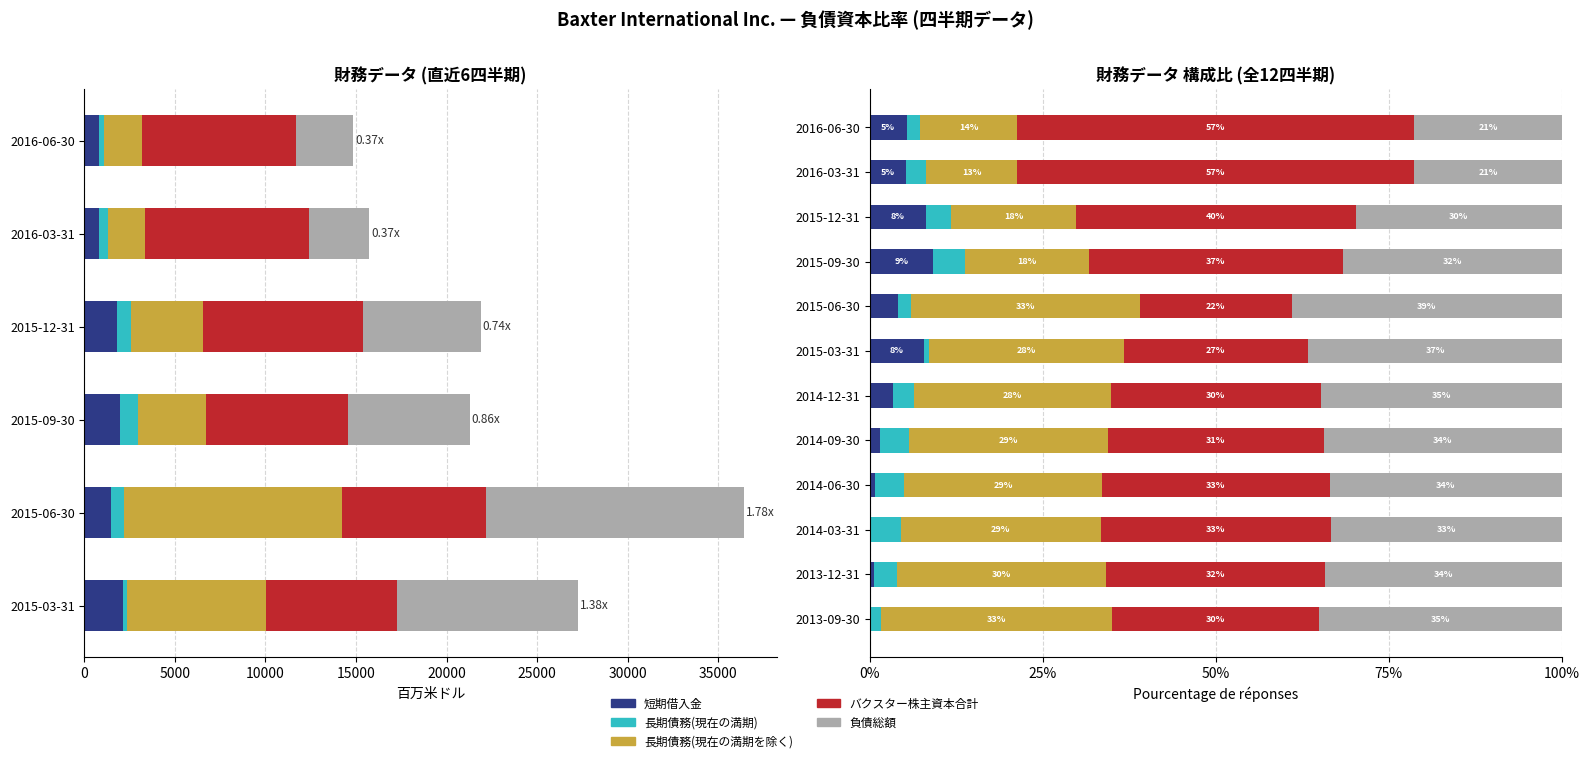

True or false: バクスター株主資本合計 has a value of 13.5 at 2015-06-30.

False